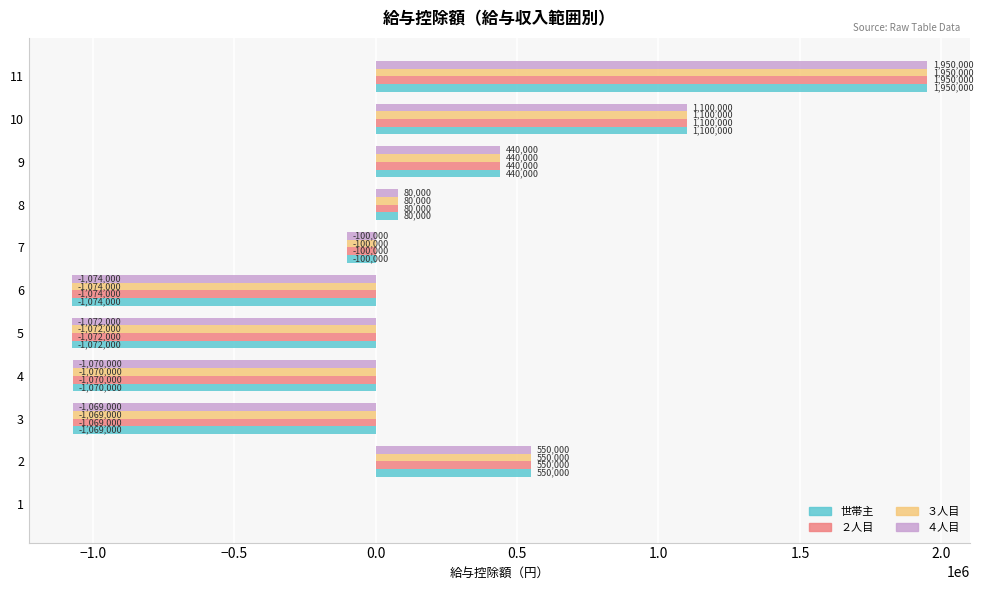

The value of ４人目 at 6 is -1074000. True or false?

True